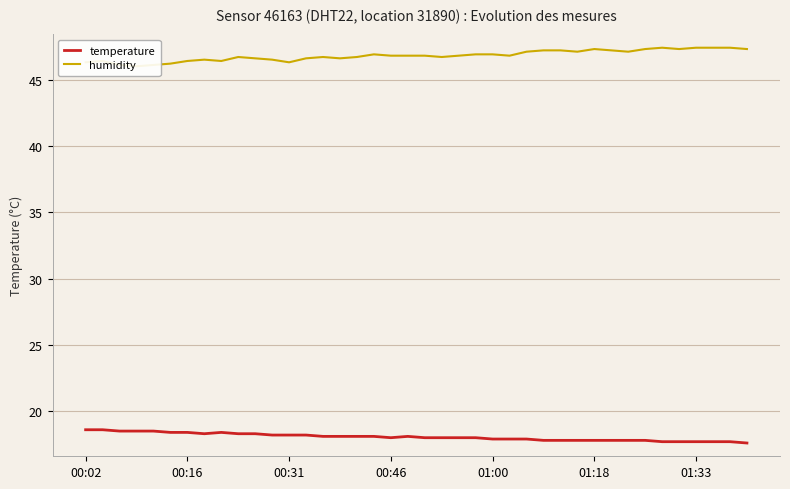

Does the chart display data point markers on the line(s)?

No